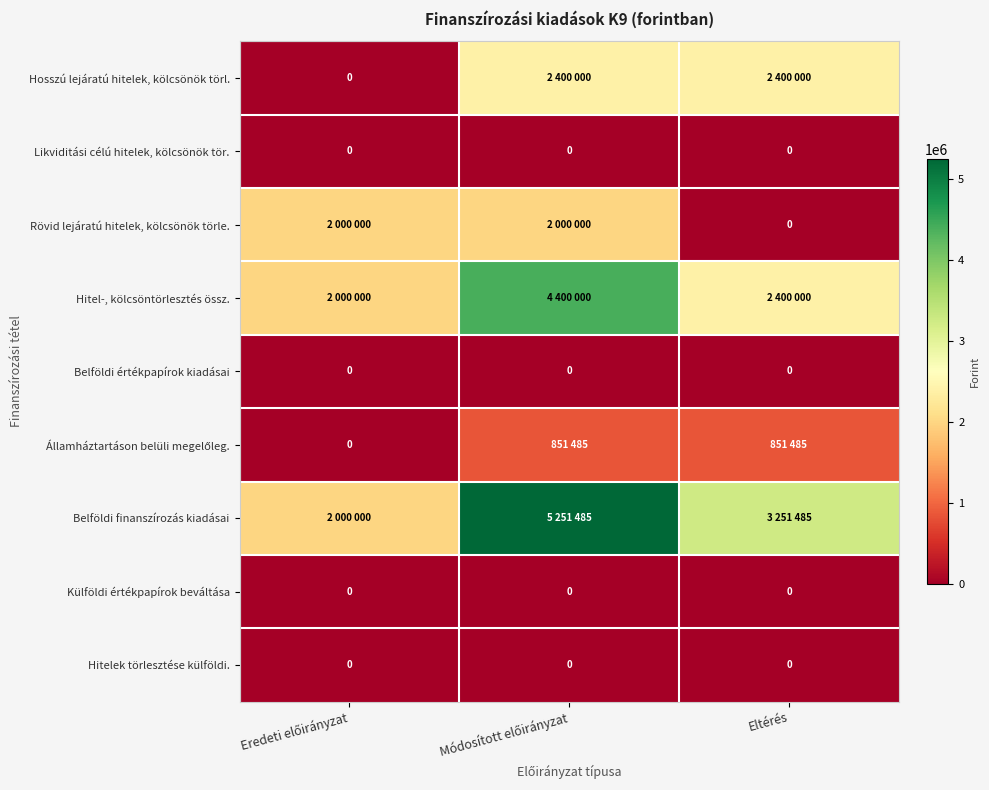

At Eltérés, list the series in order from smallest to largest.

Likviditási célú hitelek, kölcsönök tör., Rövid lejáratú hitelek, kölcsönök törle., Belföldi értékpapírok kiadásai, Külföldi értékpapírok beváltása, Hitelek törlesztése külföldi., Államháztartáson belüli megelőleg., Hosszú lejáratú hitelek, kölcsönök törl., Hitel-, kölcsöntörlesztés össz., Belföldi finanszírozás kiadásai